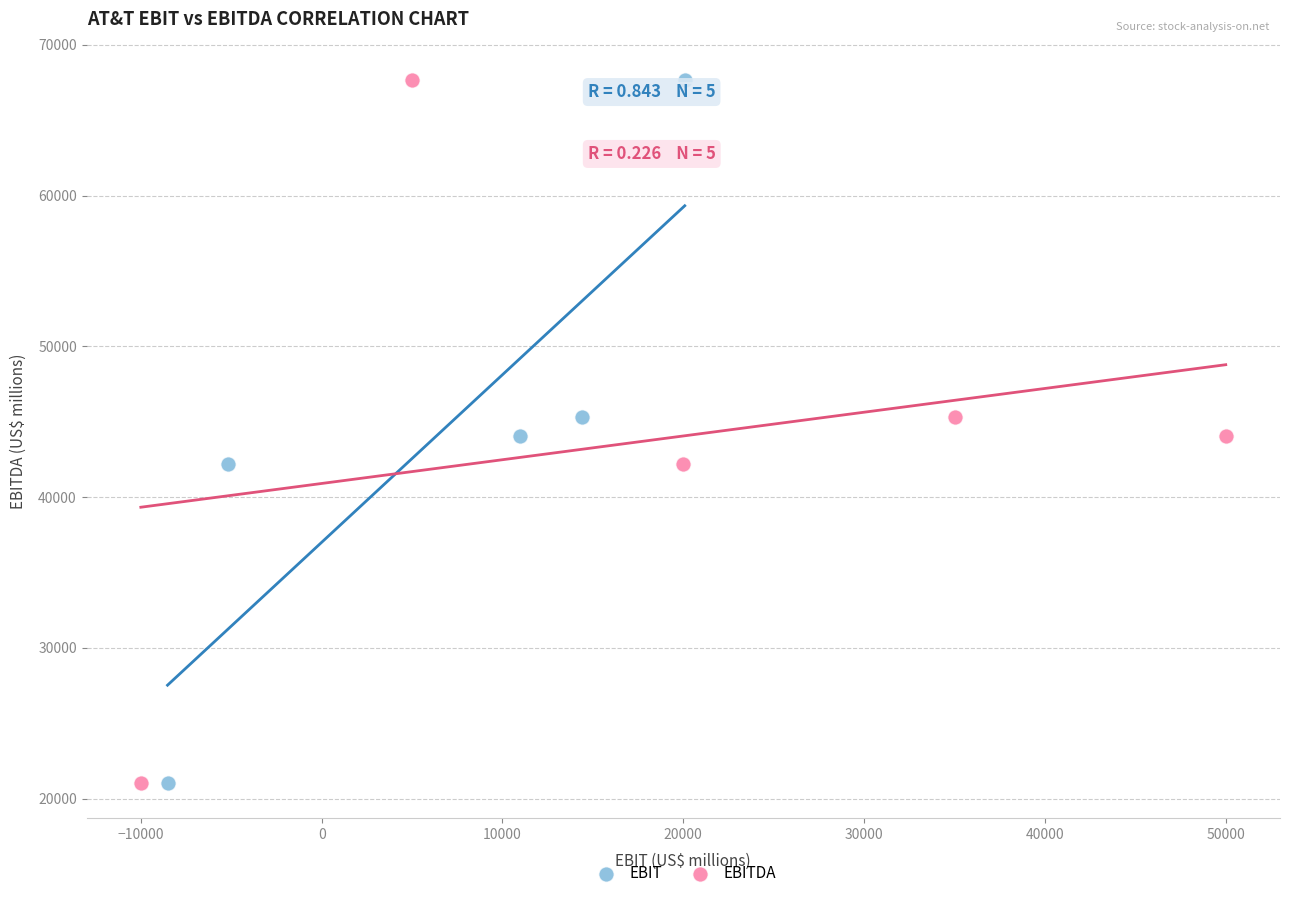

What are all the series names shown in the legend?

EBIT, EBITDA